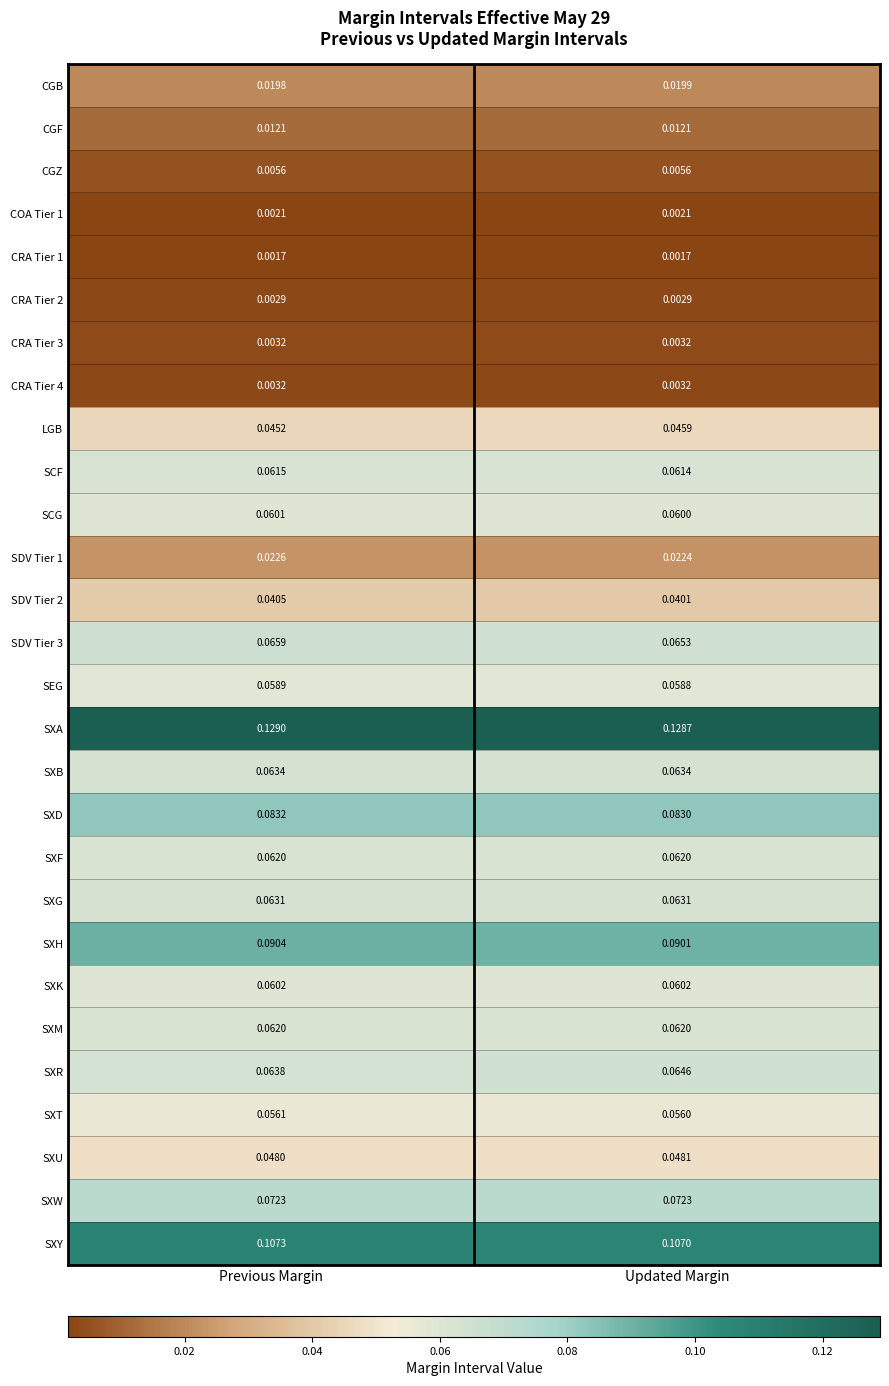

At which label is SXD closest to 0?

Updated Margin